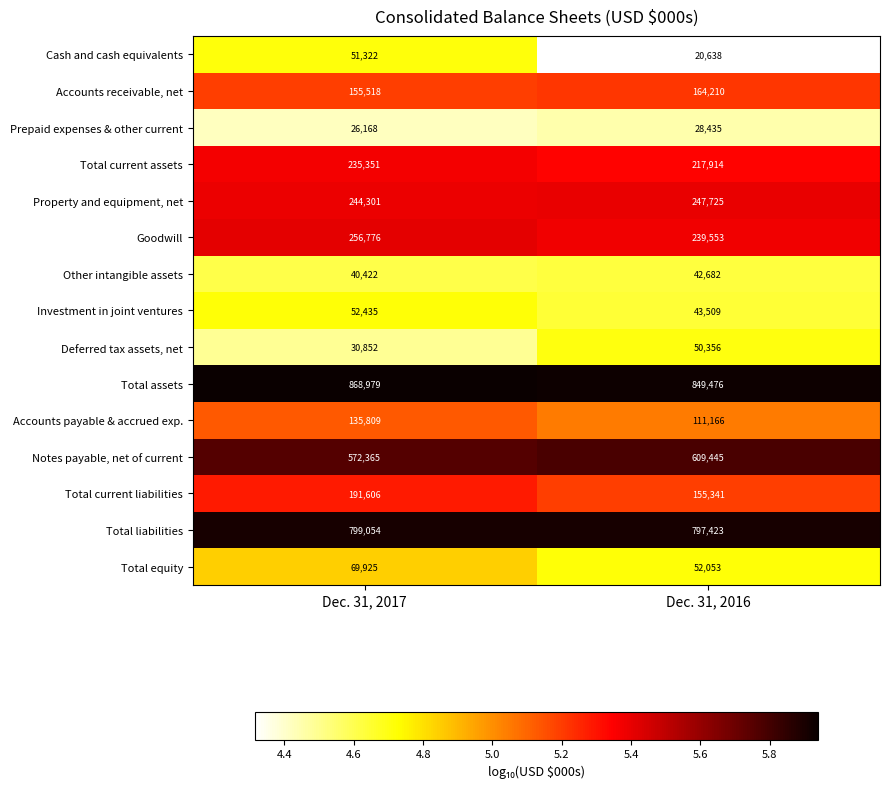

Read the Accounts payable & accrued exp. value at Dec. 31, 2017, to the nearest 100.

135800